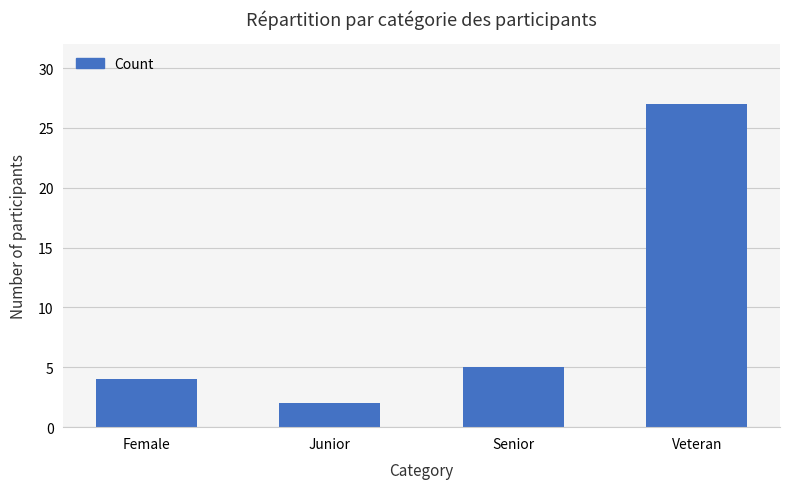

Is it true that the value at Veteran is 39?

False